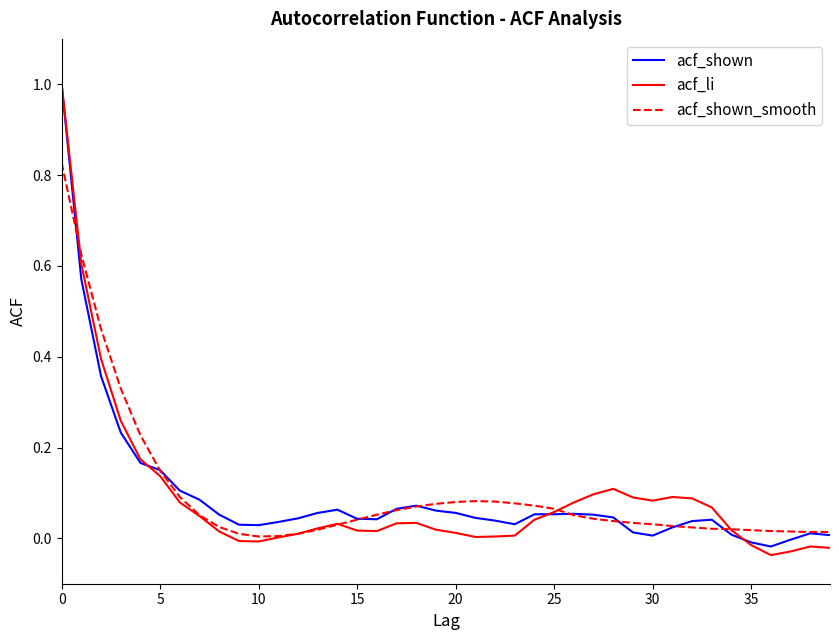

What is the greatest value displayed?

1.0